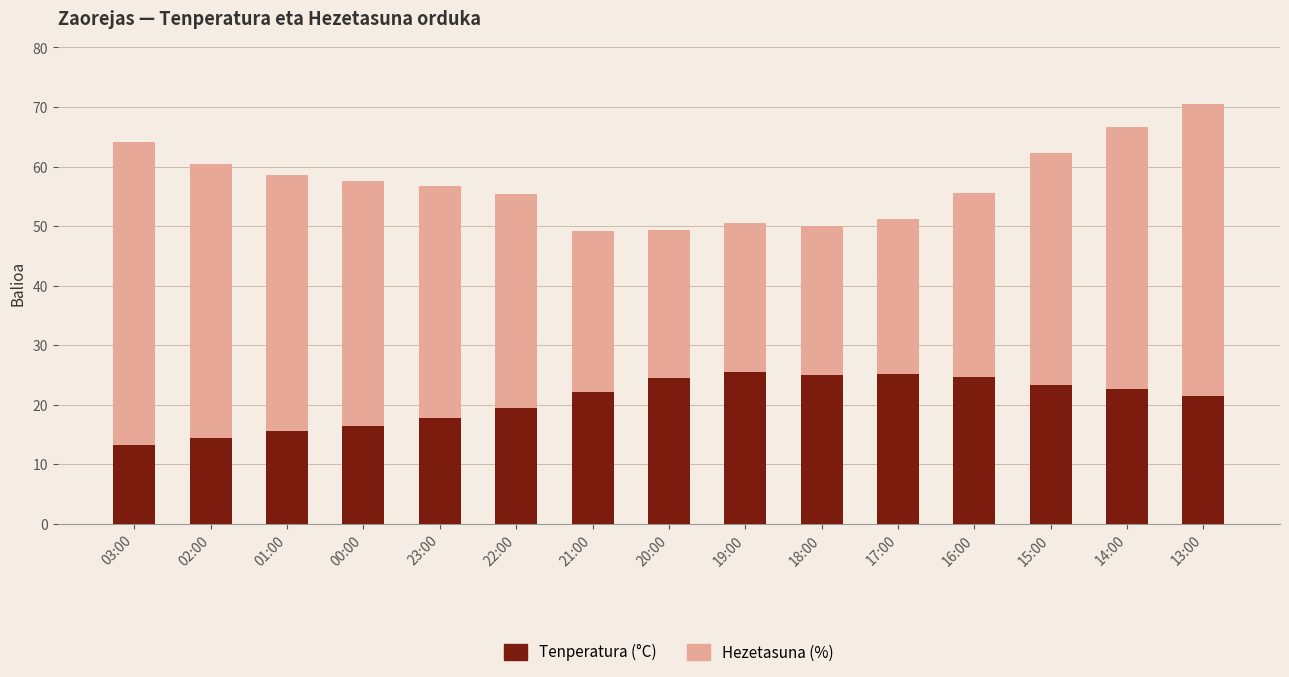

The value of Tenperatura (°C) at 19:00 is 45.4. True or false?

False